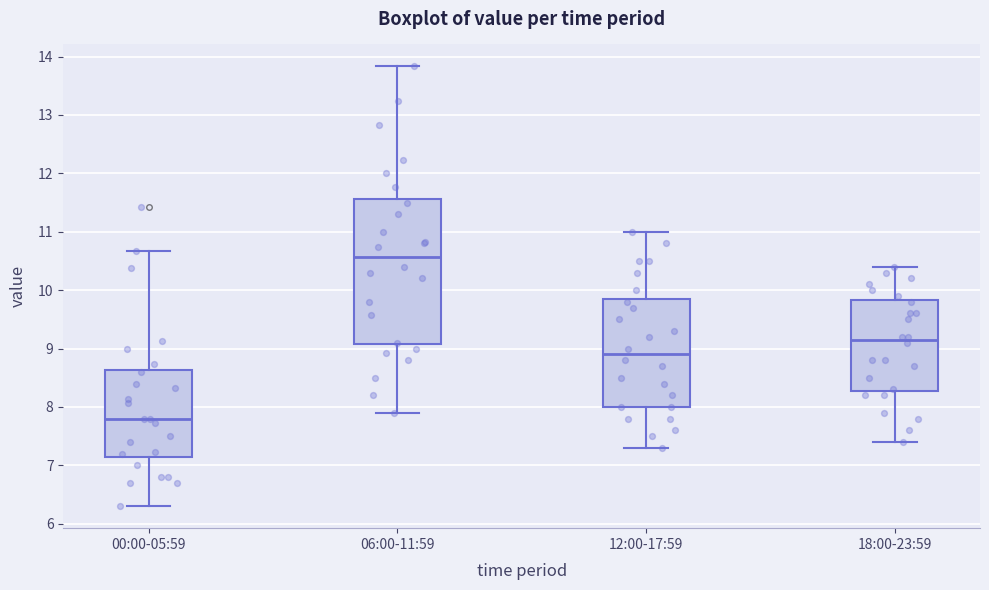

Which box's median line is the lowest?

00:00-05:59